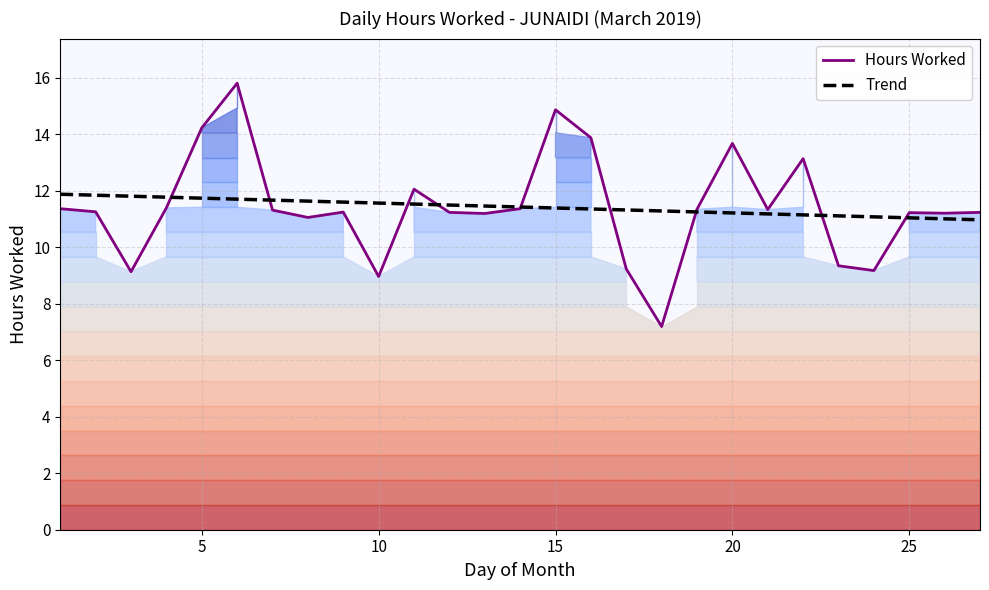

The value of Hours Worked at 25 is 2.6. True or false?

False